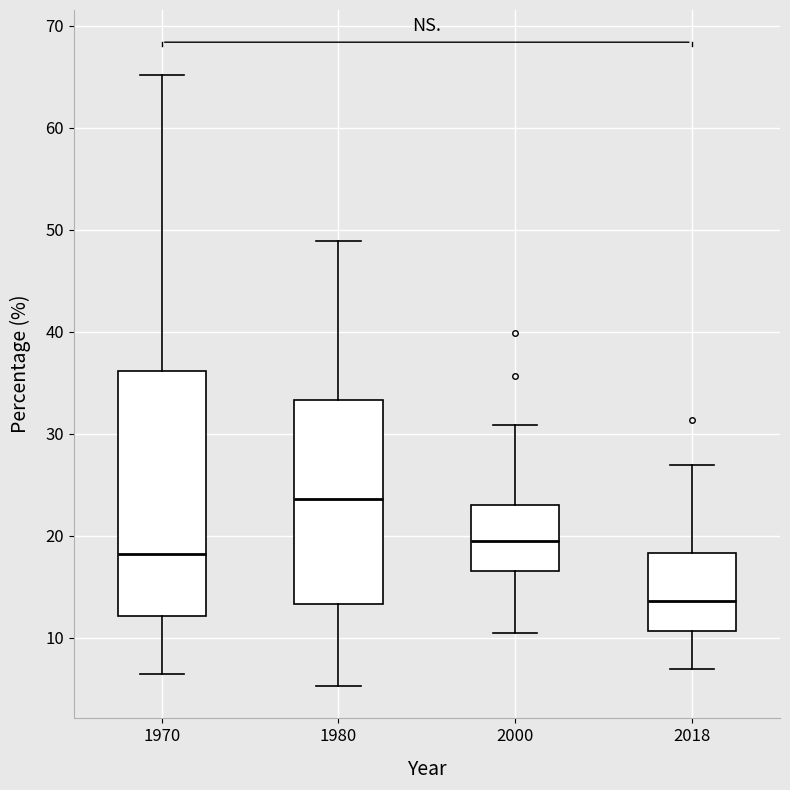

Which box's median line is the highest?

1980